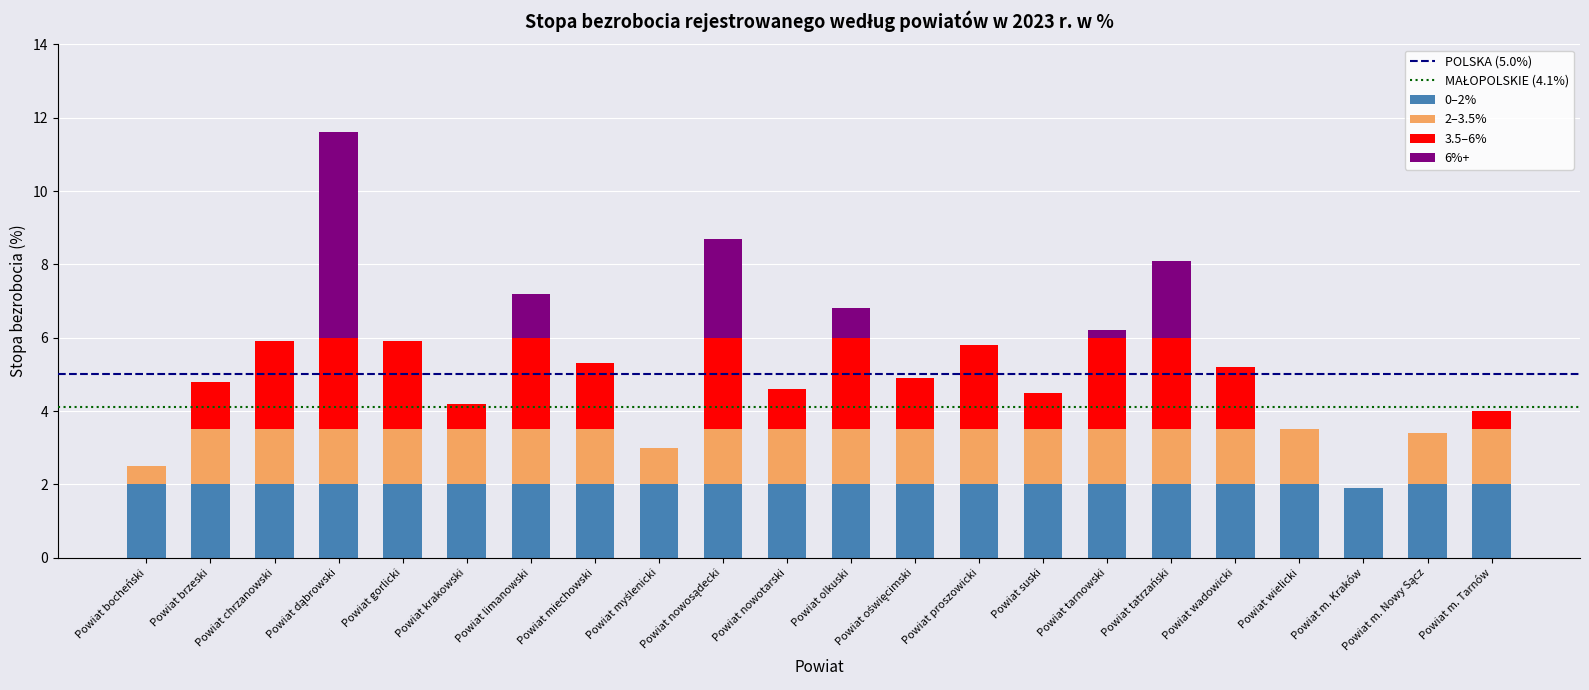

True or false: 0–2% has a value of 2.9 at Powiat chrzanowski.

False